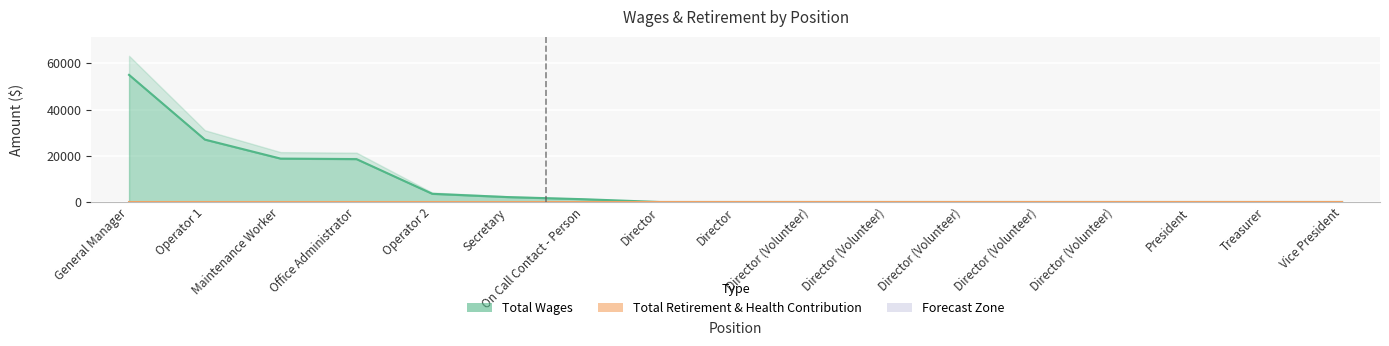

At which category does the chart reach its peak across all series?

General Manager